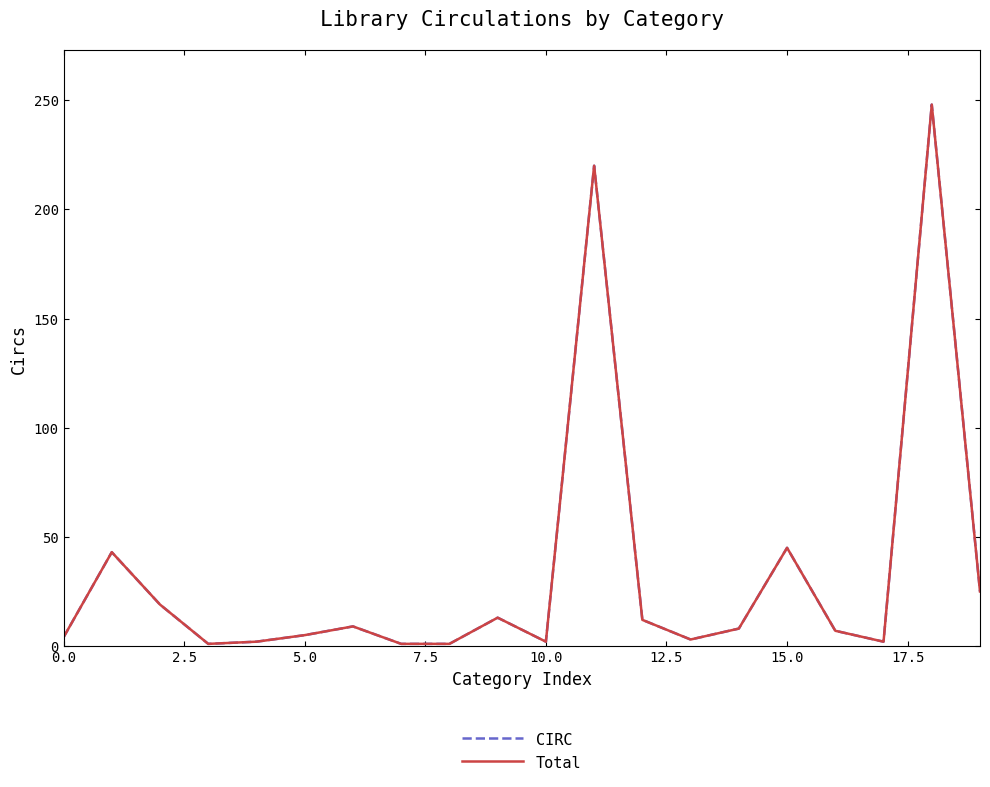

Is this an area chart (filled region under the line)?

No